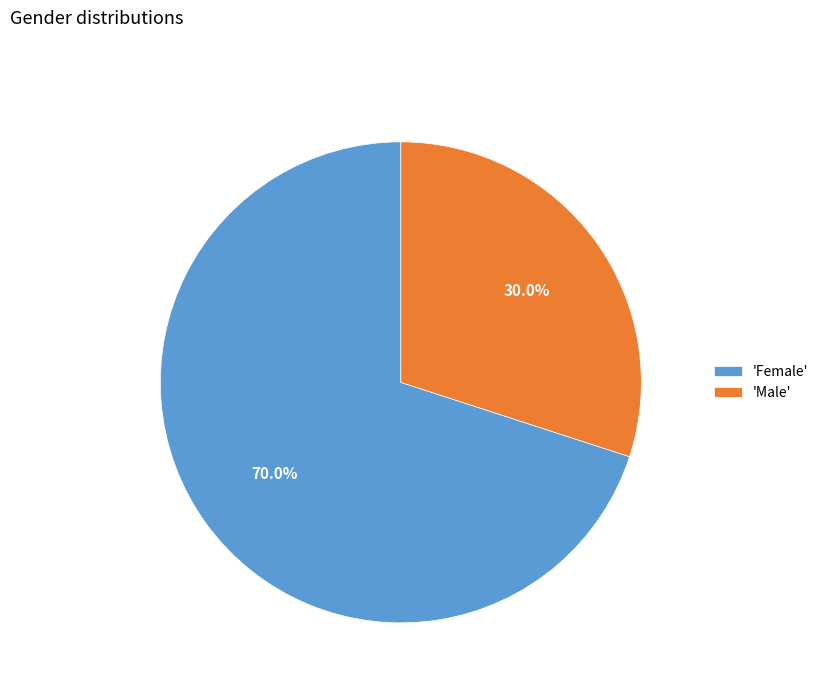

Rank the categories by value from highest to lowest.

'Female', 'Male'